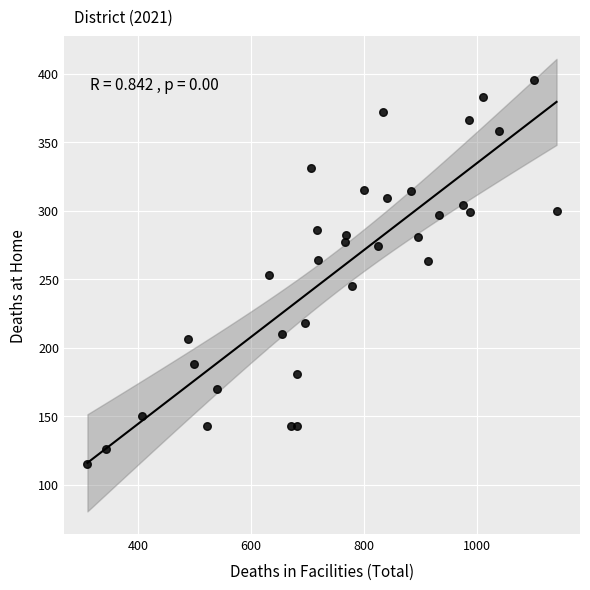

What is the range of Y values (max minus min)?

280